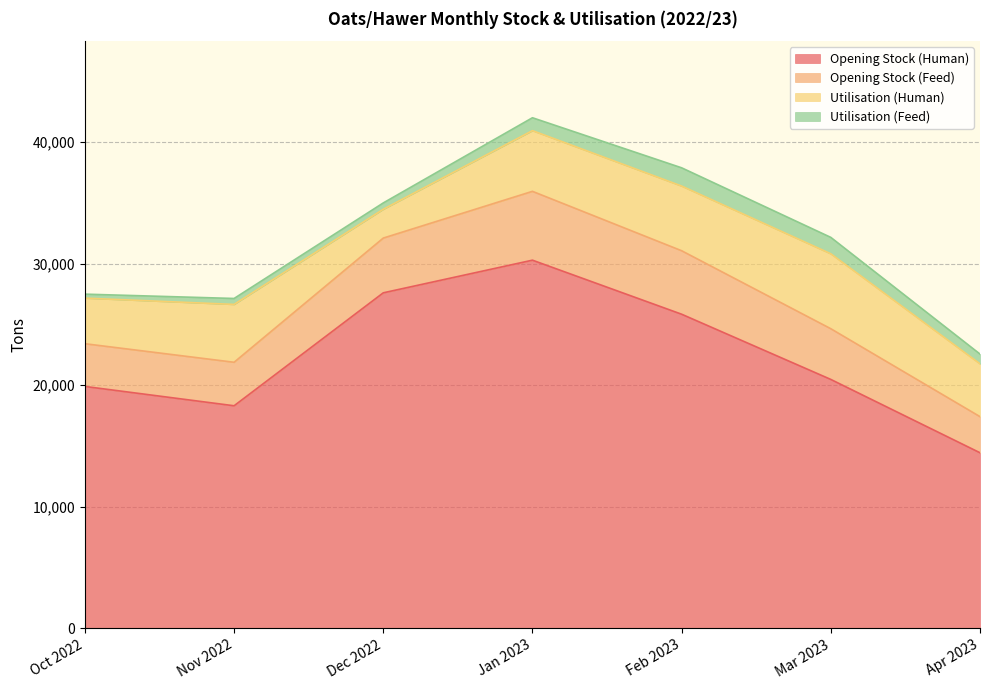

What is the label of the 3rd point from the left?

Dec 2022